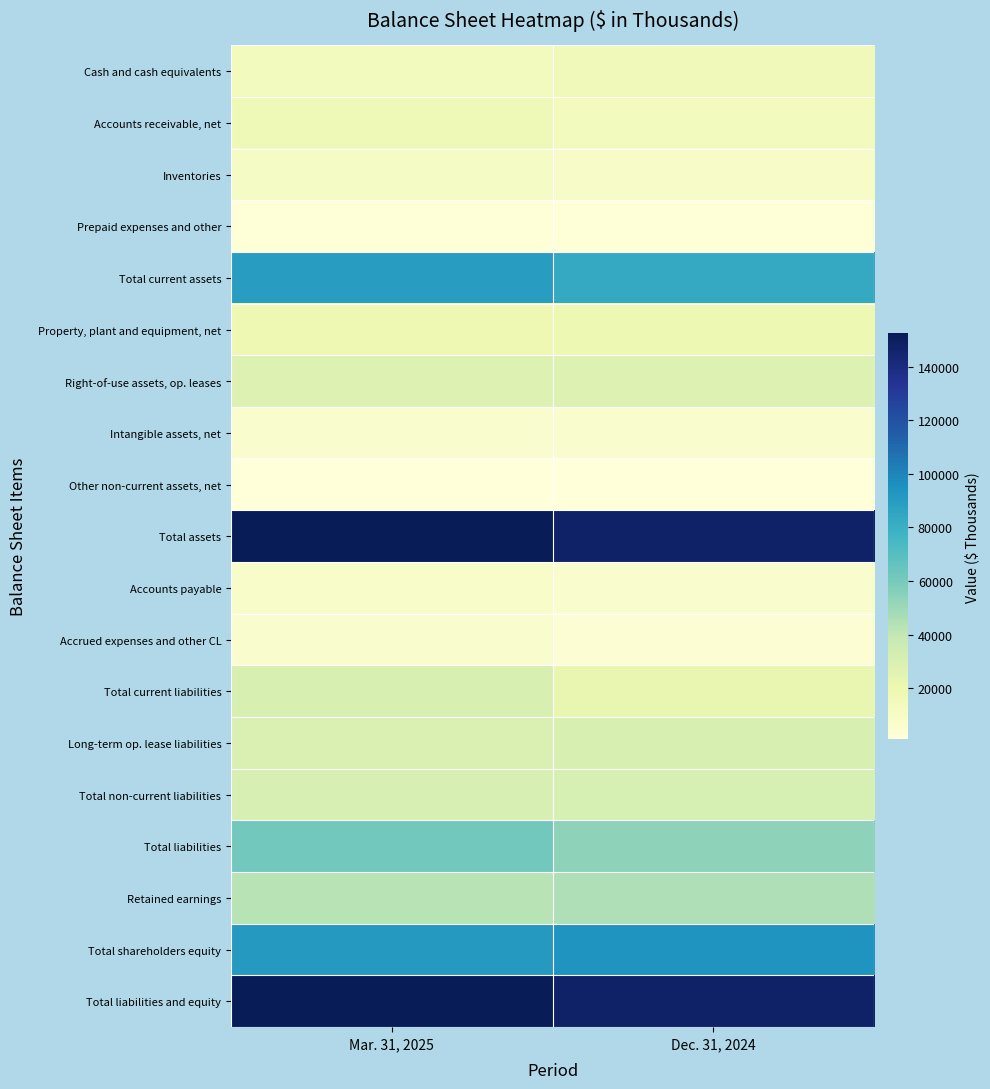

What is the spread (max minus min) of values at Dec. 31, 2024?

146395